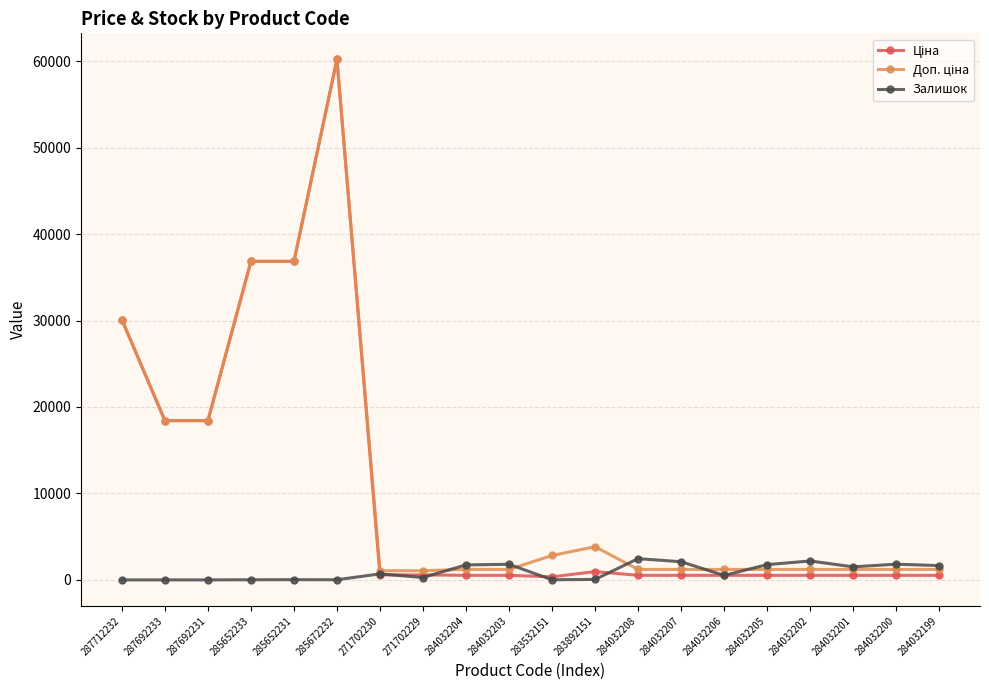

Which label corresponds to the largest value in the chart?

285672232